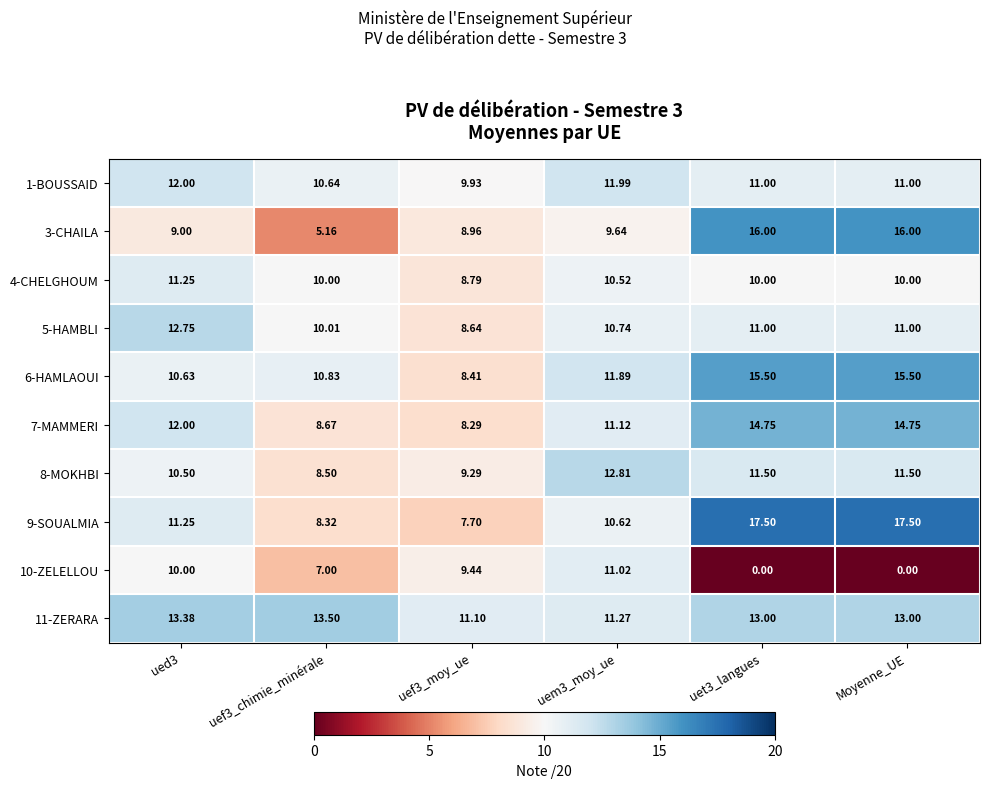

Reading left to right, transcribe all the data shown in this chart.

1-BOUSSAID: ued3=12.0	uef3_chimie_minérale=10.6	uef3_moy_ue=9.9	uem3_moy_ue=12.0	uet3_langues=11.0	Moyenne_UE=11.0
3-CHAILA: ued3=9.0	uef3_chimie_minérale=5.2	uef3_moy_ue=9.0	uem3_moy_ue=9.6	uet3_langues=16.0	Moyenne_UE=16.0
4-CHELGHOUM: ued3=11.2	uef3_chimie_minérale=10.0	uef3_moy_ue=8.8	uem3_moy_ue=10.5	uet3_langues=10.0	Moyenne_UE=10.0
5-HAMBLI: ued3=12.8	uef3_chimie_minérale=10.0	uef3_moy_ue=8.6	uem3_moy_ue=10.7	uet3_langues=11.0	Moyenne_UE=11.0
6-HAMLAOUI: ued3=10.6	uef3_chimie_minérale=10.8	uef3_moy_ue=8.4	uem3_moy_ue=11.9	uet3_langues=15.5	Moyenne_UE=15.5
7-MAMMERI: ued3=12.0	uef3_chimie_minérale=8.7	uef3_moy_ue=8.3	uem3_moy_ue=11.1	uet3_langues=14.8	Moyenne_UE=14.8
8-MOKHBI: ued3=10.5	uef3_chimie_minérale=8.5	uef3_moy_ue=9.3	uem3_moy_ue=12.8	uet3_langues=11.5	Moyenne_UE=11.5
9-SOUALMIA: ued3=11.2	uef3_chimie_minérale=8.3	uef3_moy_ue=7.7	uem3_moy_ue=10.6	uet3_langues=17.5	Moyenne_UE=17.5
10-ZELELLOU: ued3=10.0	uef3_chimie_minérale=7.0	uef3_moy_ue=9.4	uem3_moy_ue=11.0	uet3_langues=0.0	Moyenne_UE=0.0
11-ZERARA: ued3=13.4	uef3_chimie_minérale=13.5	uef3_moy_ue=11.1	uem3_moy_ue=11.3	uet3_langues=13.0	Moyenne_UE=13.0